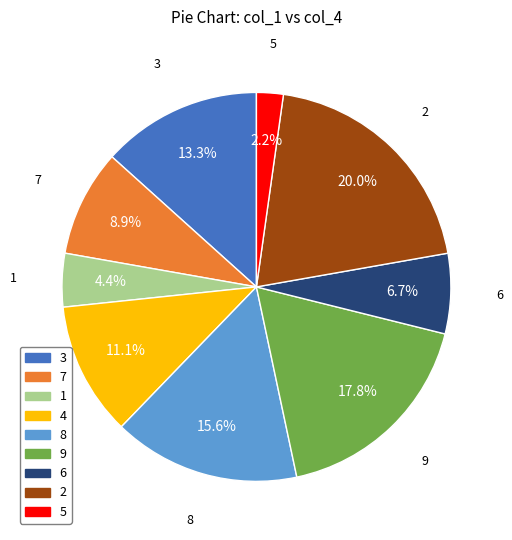

To the nearest percent, what is the difference between the largest and smallest slice percentages?

18%